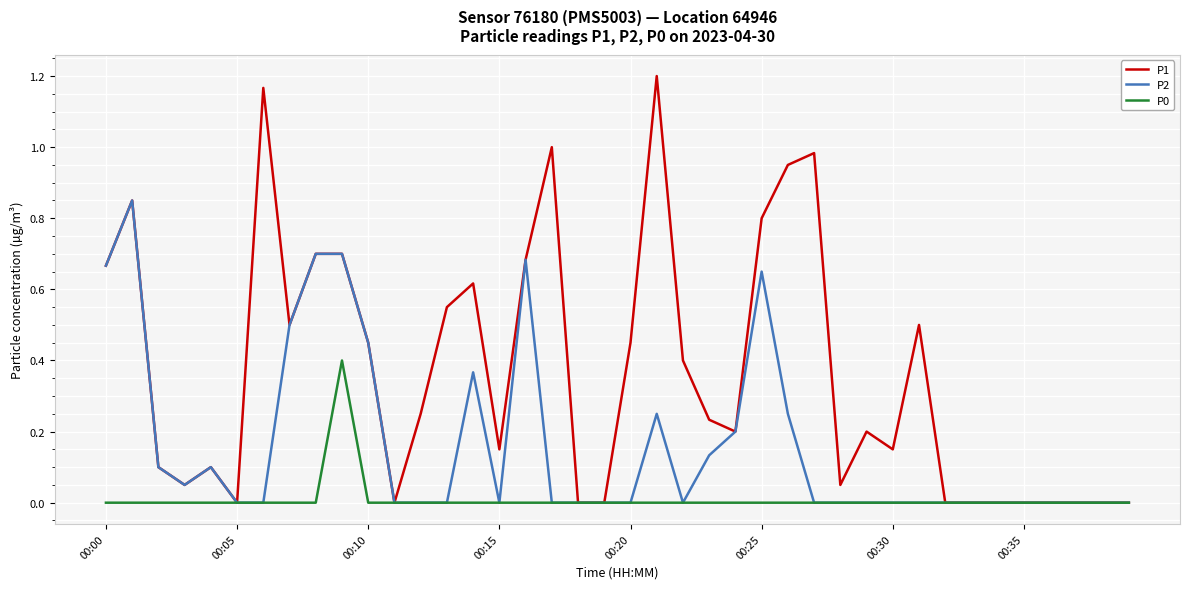

Rank the series by their maximum value, from lowest to highest.

P0, P2, P1